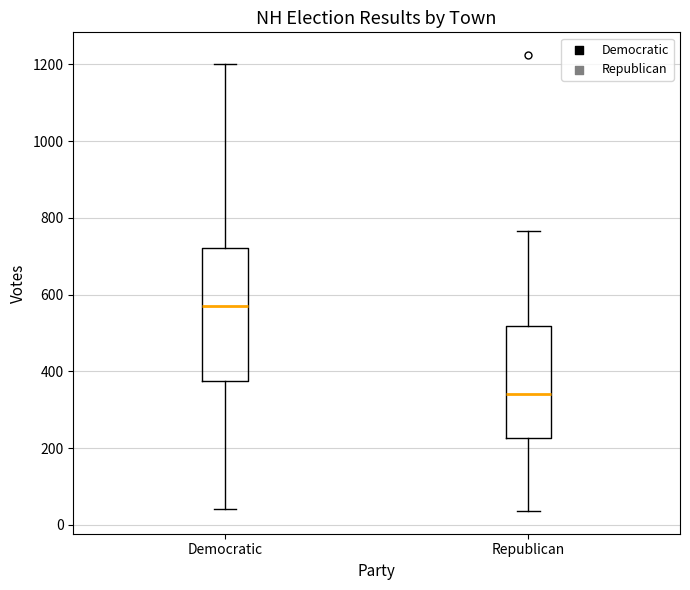

Reading left to right, transcribe this box plot: for each box, give where its median line is, the range the box spans, and where its two whiskers end, as read against the y-axis. The values are not printed on the chart, so give them approximately, as read against the axis.

Democratic: median 580, box 380 to 720, whiskers 40 to 1200
Republican: median 340, box 220 to 520, whiskers 40 to 760